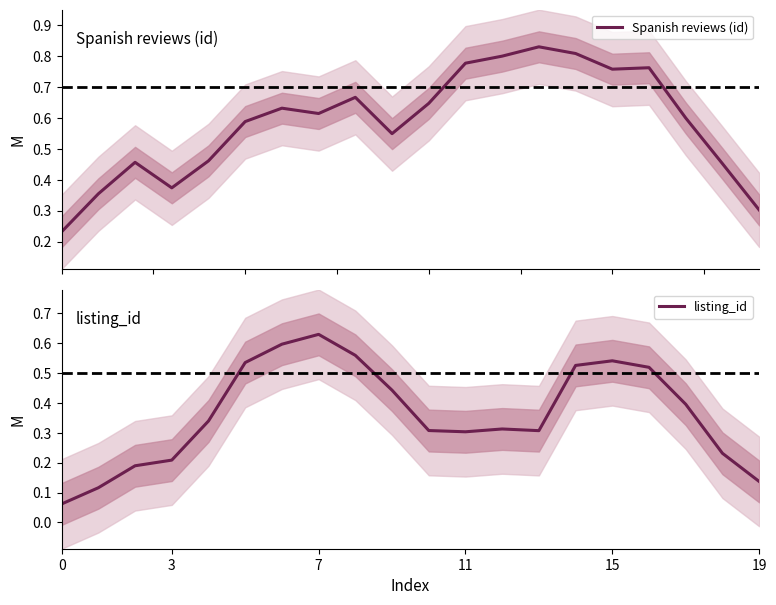

Which series ends up on top after the final intersection of listing_id and Spanish reviews (id)?

Spanish reviews (id)